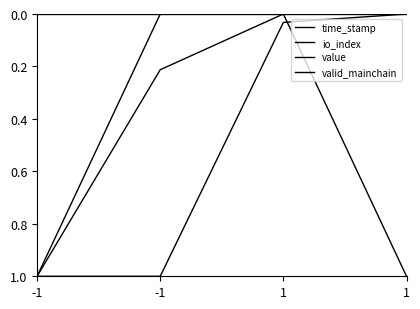

List the series in order of their peak value, lowest first.

valid_mainchain, time_stamp, io_index, value